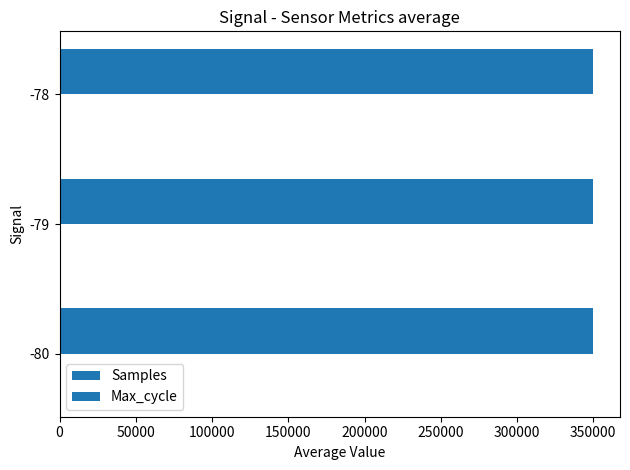

How many values in the Samples series exceed 350006?

2